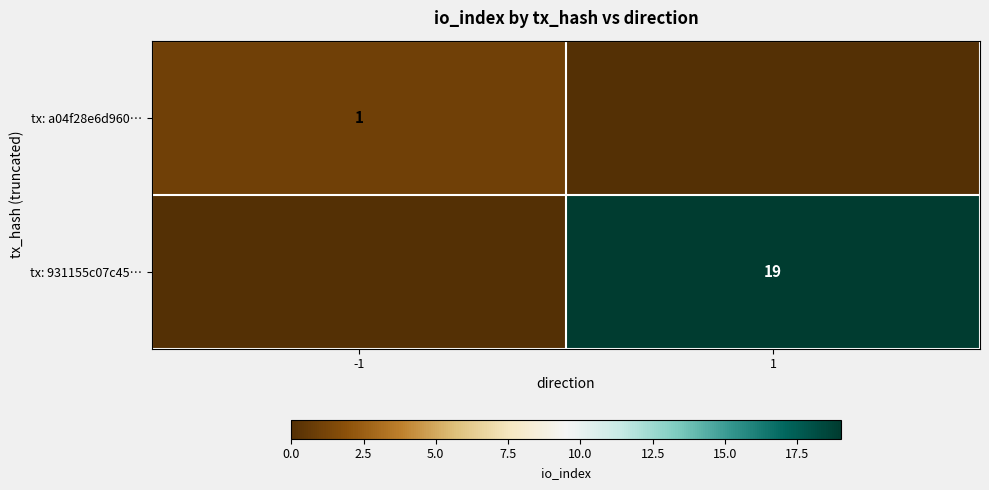

What is the maximum value shown in the chart?

19